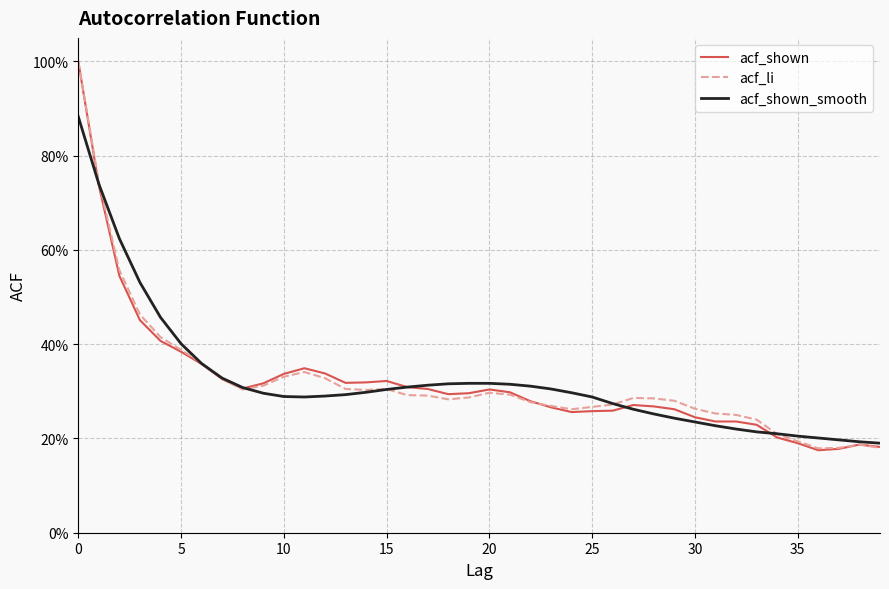

Which series has the widest spread of values?

acf_shown